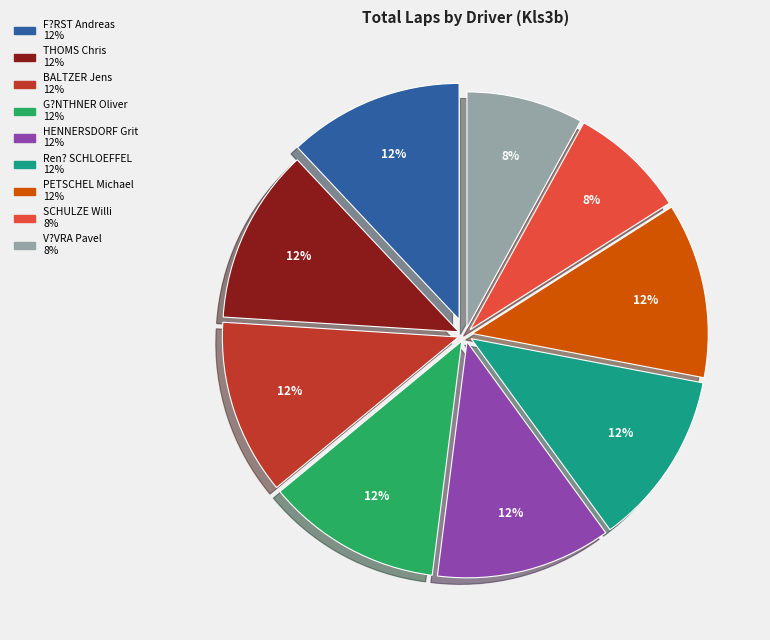

Does SCHULZE Willi represent more than half of the total?

No